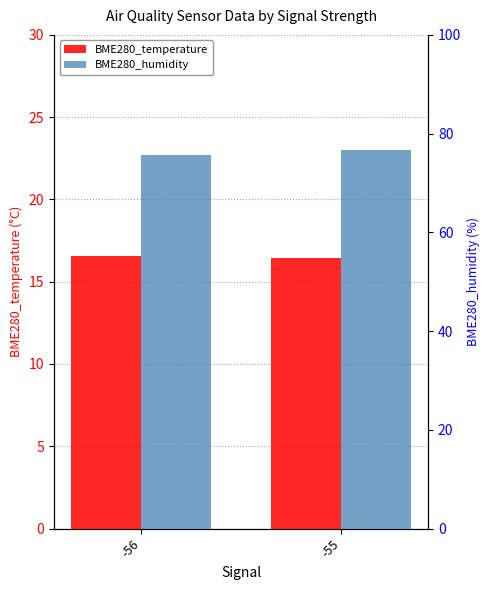

What are all the series names shown in the legend?

BME280_temperature, BME280_humidity